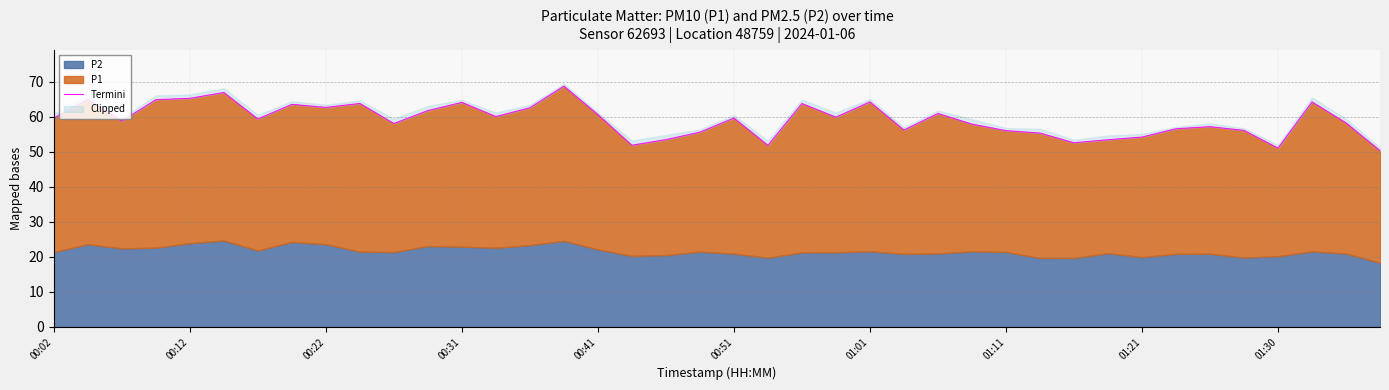

What is the difference between the maximum and minimum values?

18.4